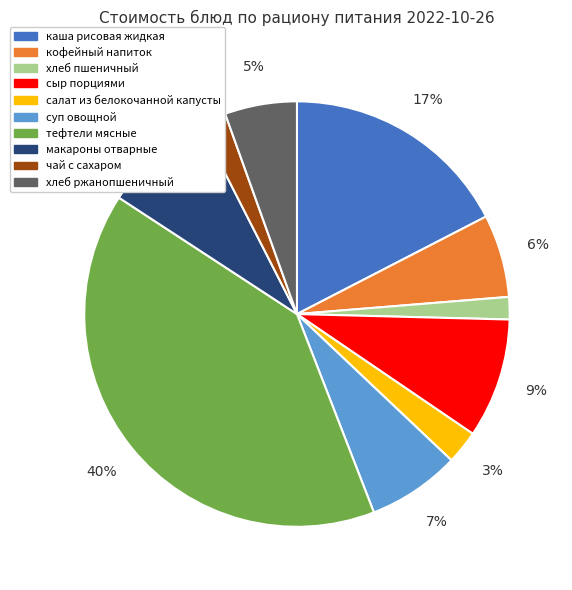

What is the ratio of the value at тефтели мясные to the value at сыр порциями?

4.4